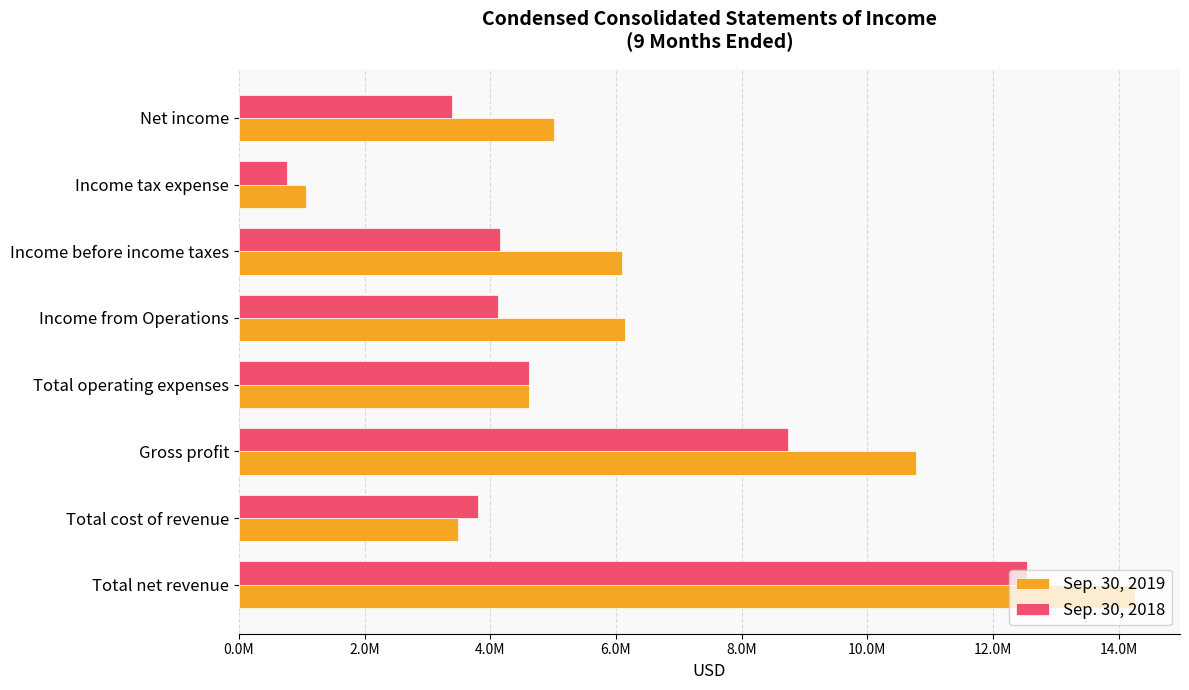

What are all the series names shown in the legend?

Sep. 30, 2019, Sep. 30, 2018